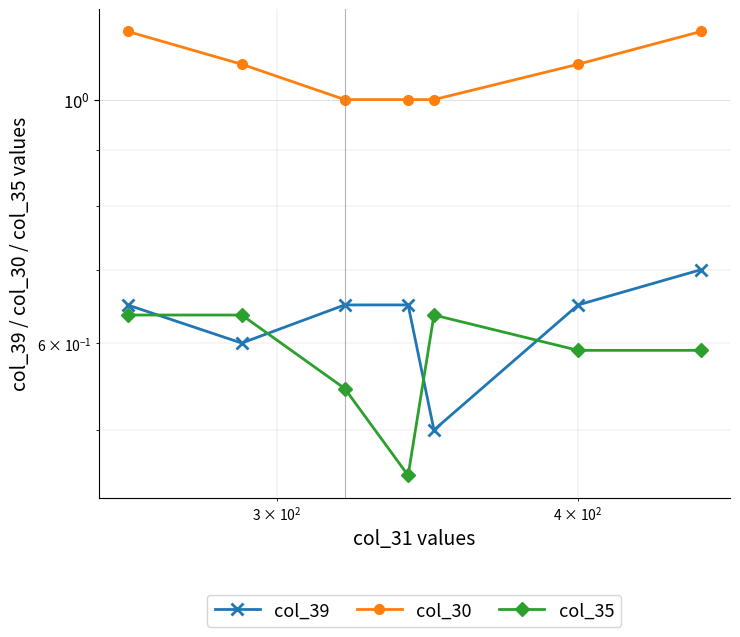

What is the average value of the col_39 series?

0.6